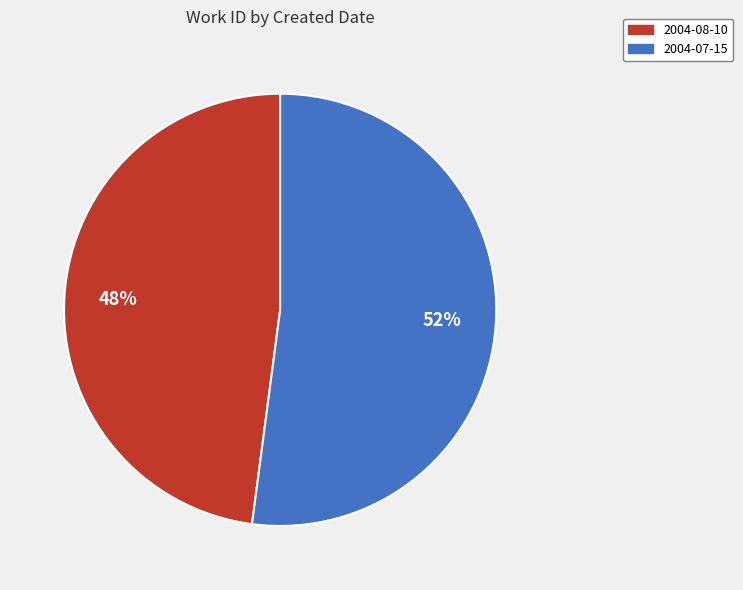

To the nearest percent, what is the average slice percentage?

50%